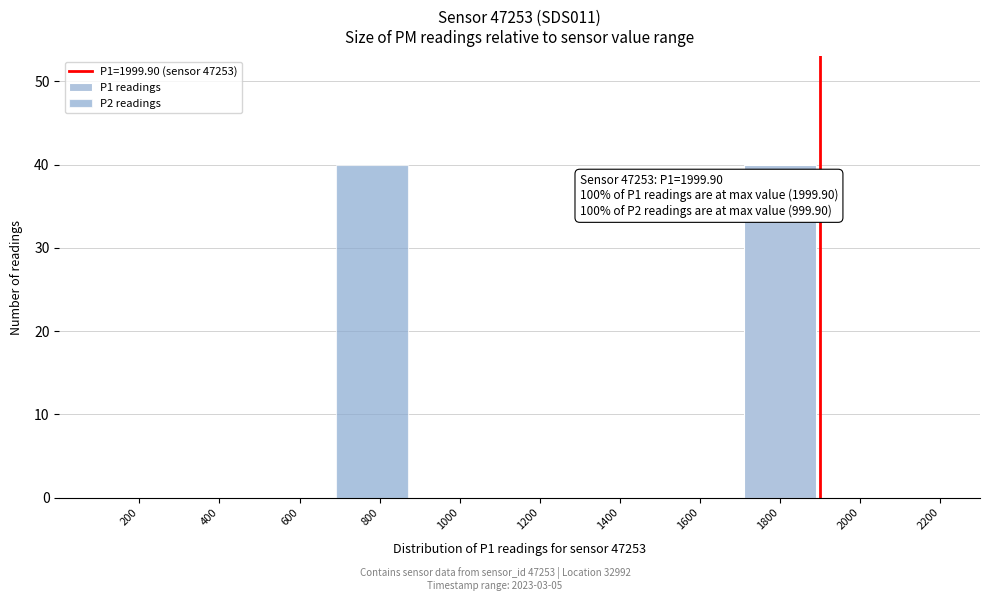

What is the maximum value for P1 readings?

40